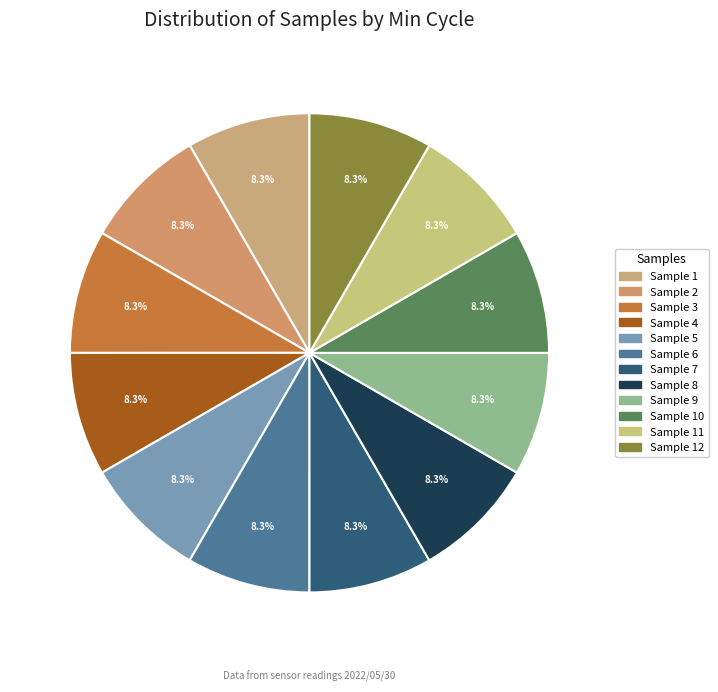

Count the number of slices in the pie.

12